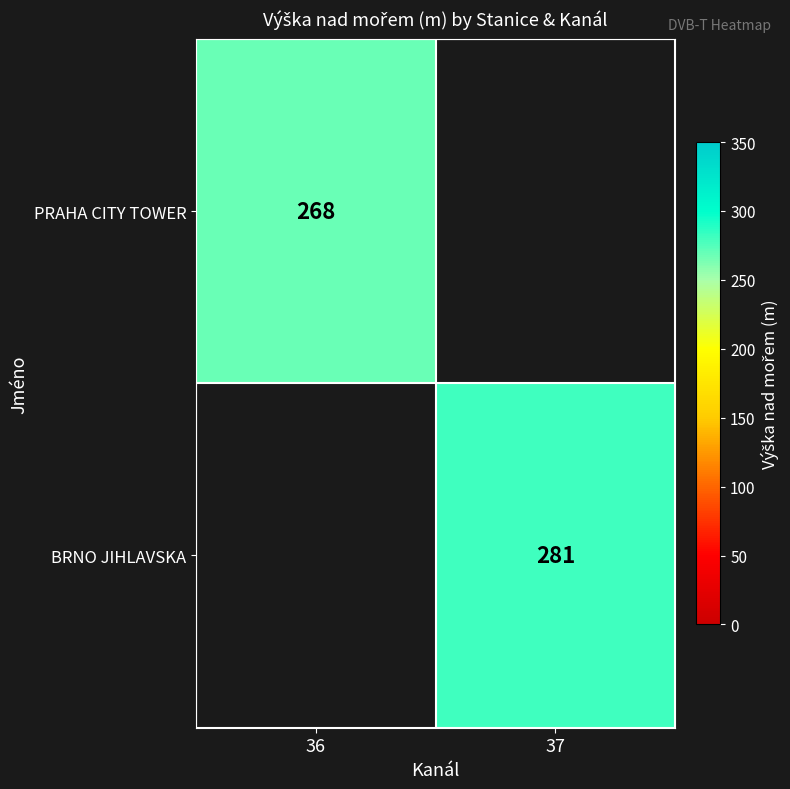

At how many categories does at least one series exceed 278?

1